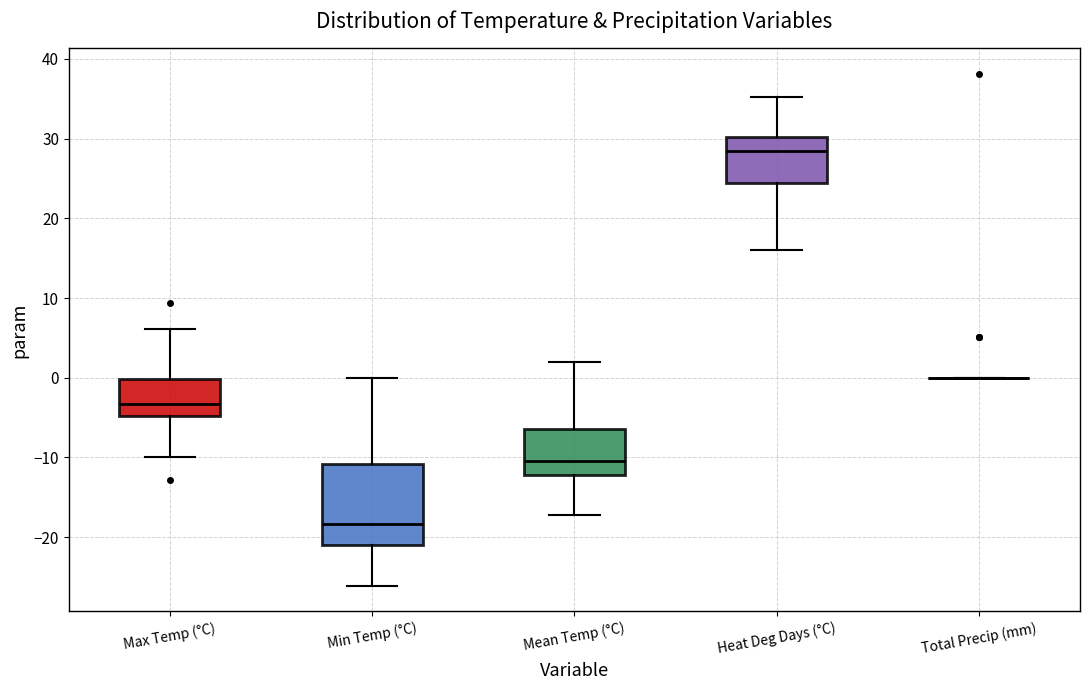

Reading left to right, read every box against the y-axis: the position of its median line, the range the box covers, and the ends of its whiskers. The values are not printed on the chart, so give them approximately, as read against the axis.

Max Temp (°C): median -3, box -5 to 0, whiskers -10 to 6
Min Temp (°C): median -18, box -21 to -11, whiskers -26 to 0
Mean Temp (°C): median -10, box -12 to -6, whiskers -17 to 2
Heat Deg Days (°C): median 28, box 24 to 30, whiskers 16 to 35
Total Precip (mm): box collapsed to a line at 0, whiskers 0 to 0